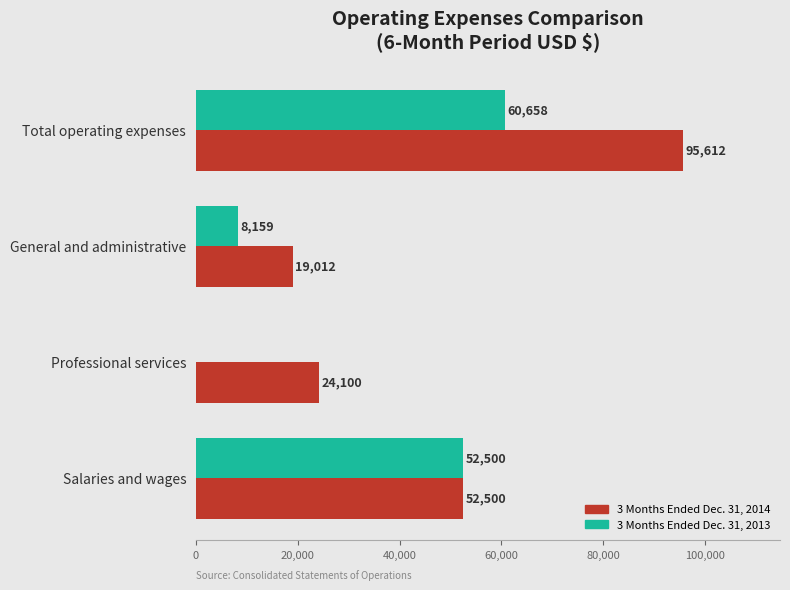

What is the sum of the 3 Months Ended Dec. 31, 2013 values at Professional services and General and administrative?

8159